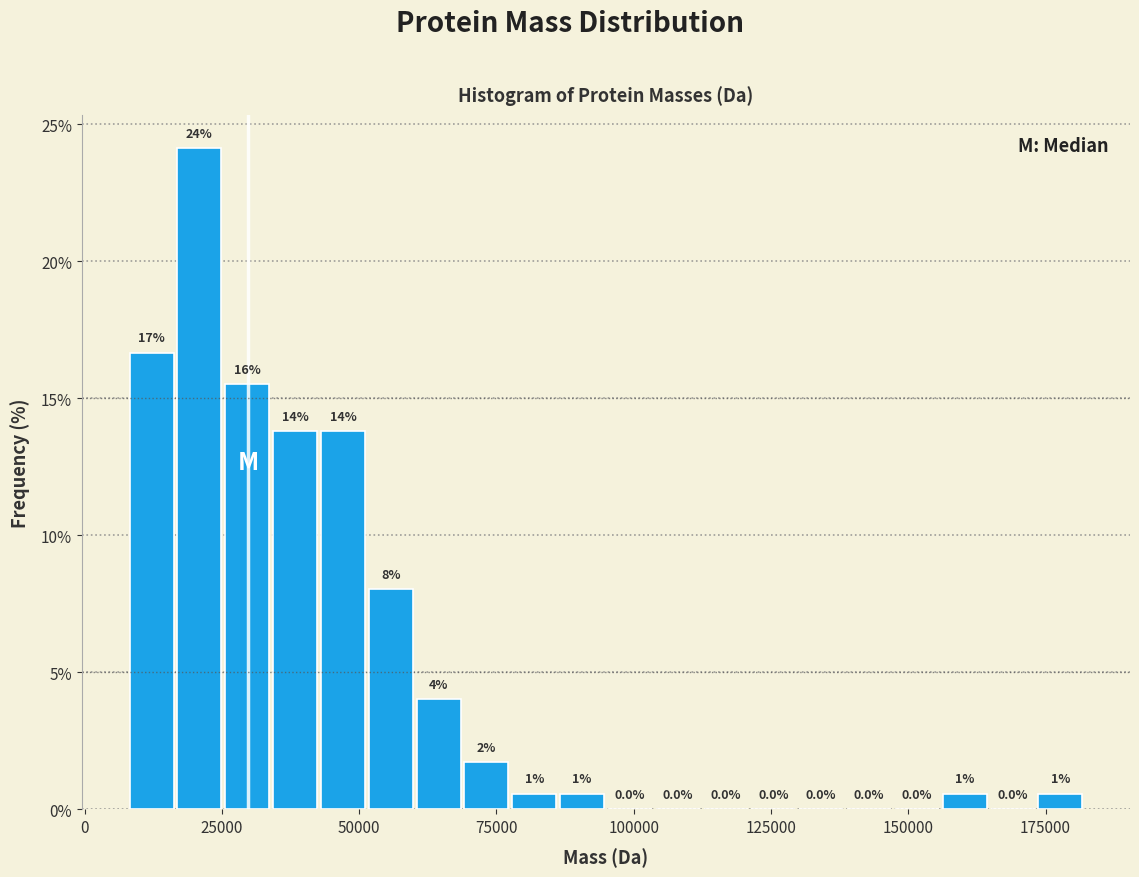

Read against the x-axis, roughly where is the centre of the tallest bar?

20000